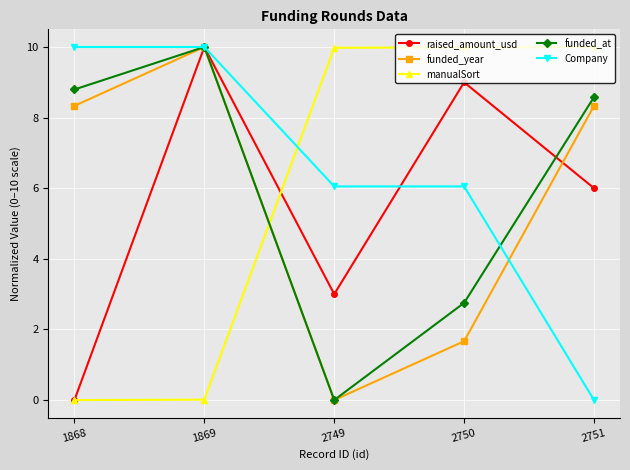

At which label does funded_year first exceed 8?

1868